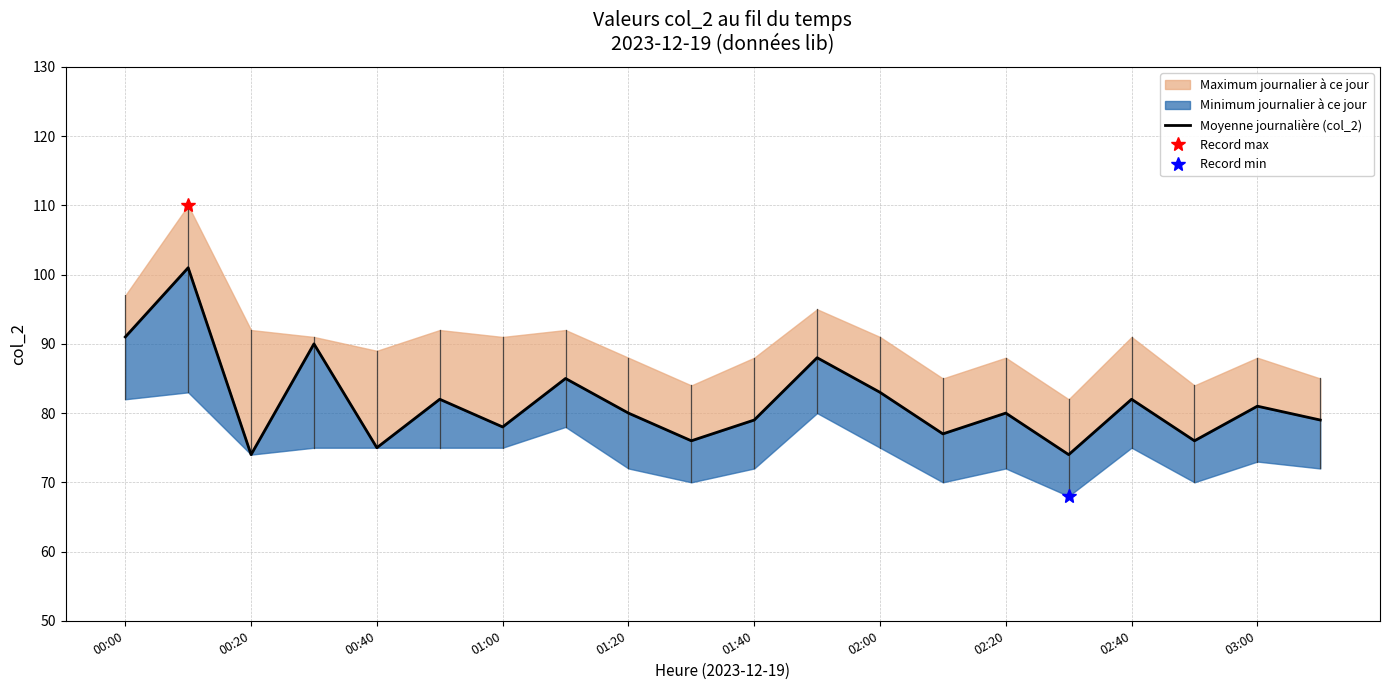

What is the change in value from 00:00 to 02:40?

-9